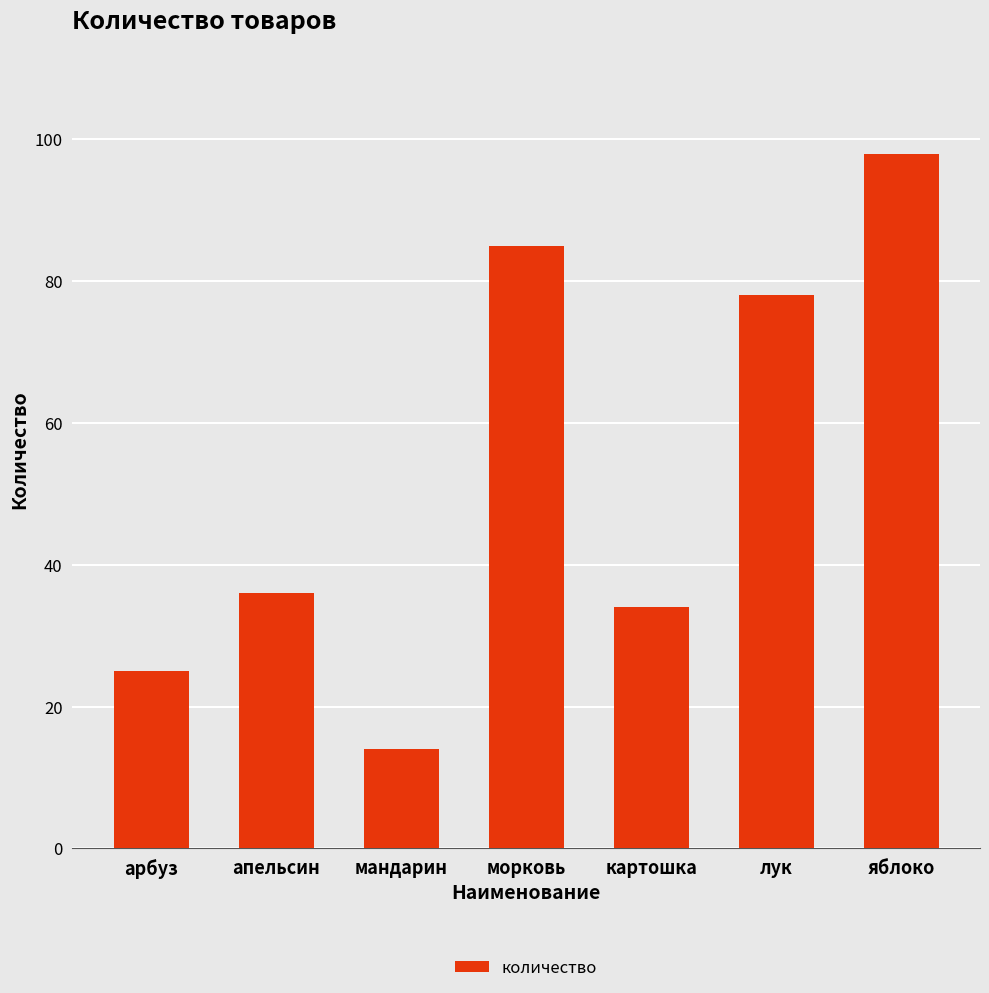

Rank the categories by value from highest to lowest.

яблоко, морковь, лук, апельсин, картошка, арбуз, мандарин